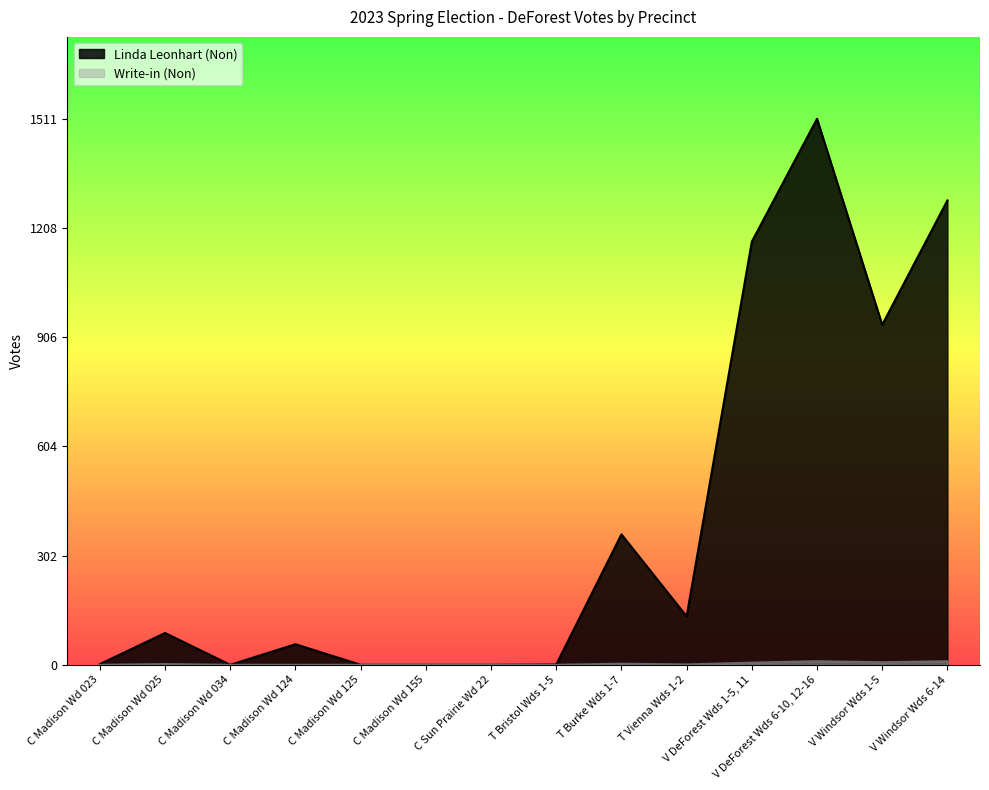

Rank the categories by Write-in (Non) value from lowest to highest.

C Madison Wd 023, C Madison Wd 034, C Madison Wd 124, C Madison Wd 125, C Madison Wd 155, C Sun Prairie Wd 22, T Bristol Wds 1-5, T Vienna Wds 1-2, C Madison Wd 025, T Burke Wds 1-7, V DeForest Wds 1-5, 11, V Windsor Wds 1-5, V DeForest Wds 6-10, 12-16, V Windsor Wds 6-14